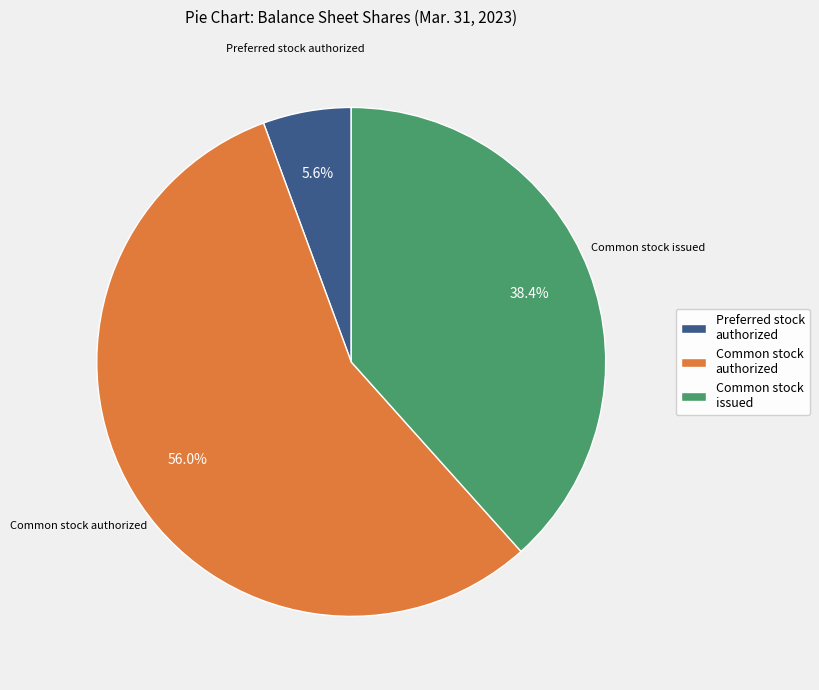

Which has a higher value, Common stock authorized or Common stock issued?

Common stock authorized